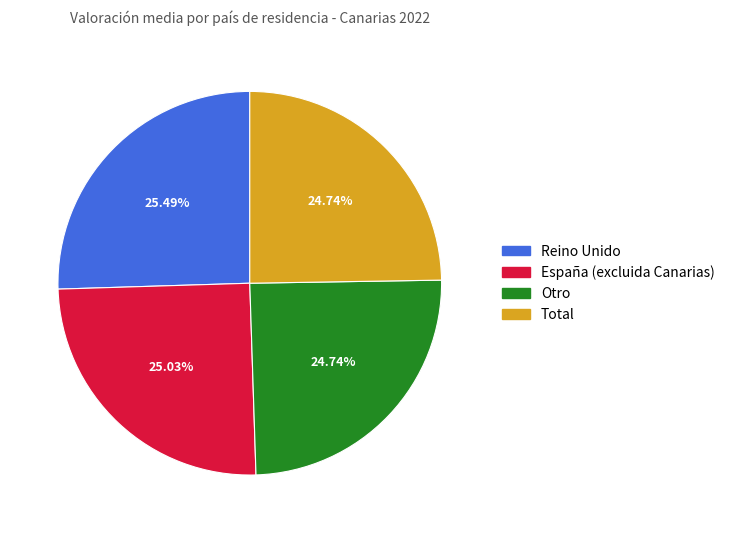

To the nearest percent, what is the combined percentage of España (excluida Canarias) and Reino Unido?

51%